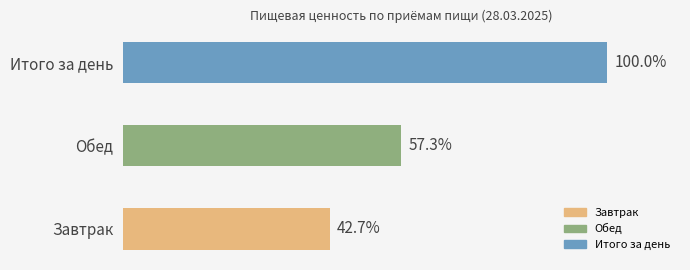

Rank the categories by value from highest to lowest.

Итого за день, Обед, Завтрак